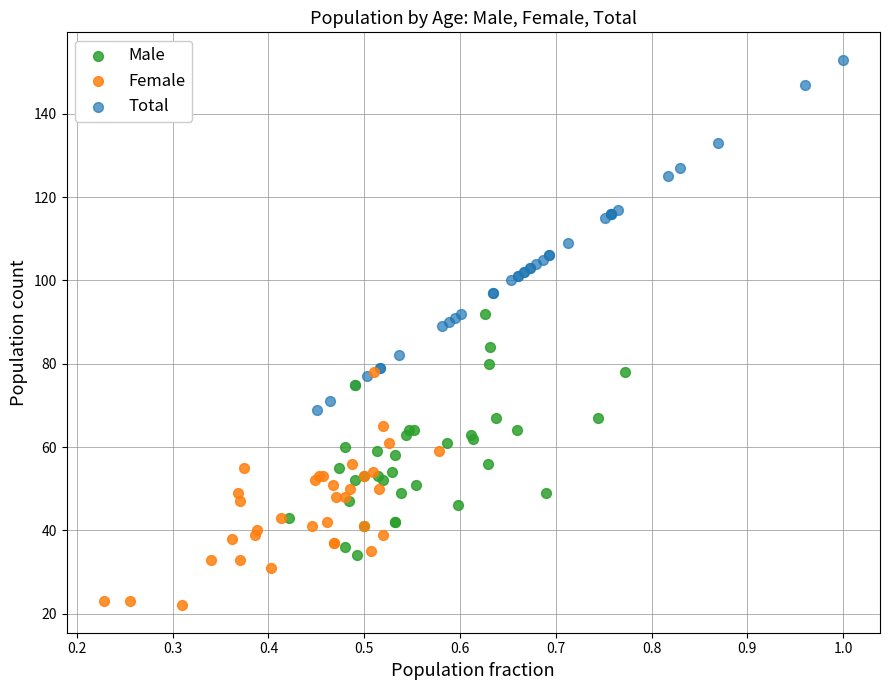

Which series contains the highest Y value?

Total